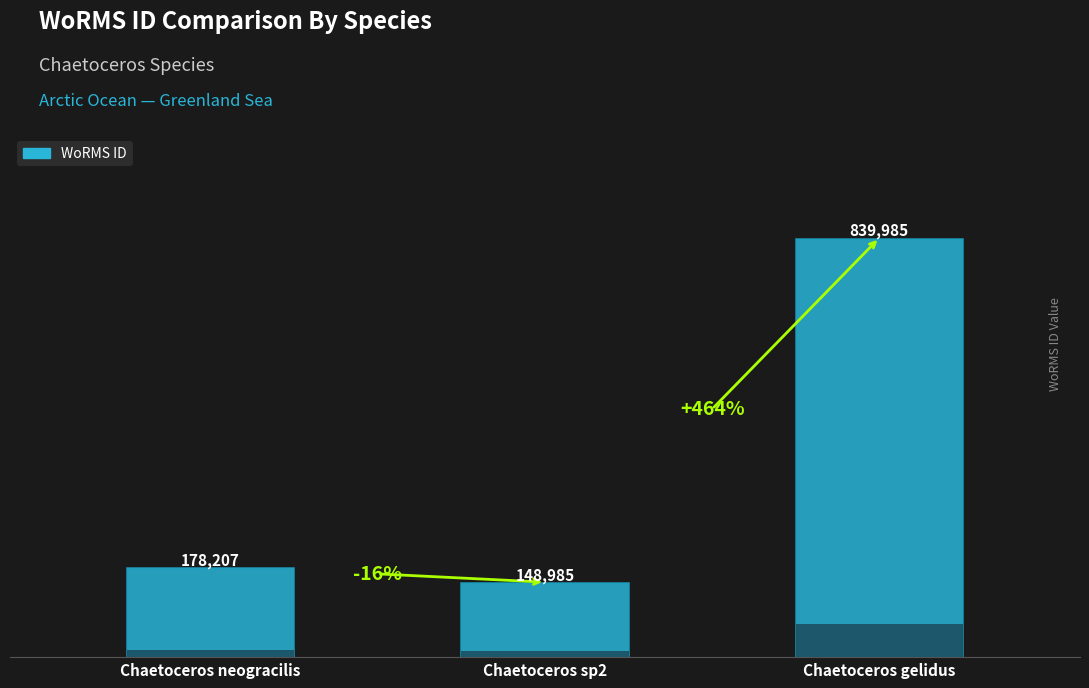

List the labels in order of value, largest first.

Chaetoceros gelidus, Chaetoceros neogracilis, Chaetoceros sp2